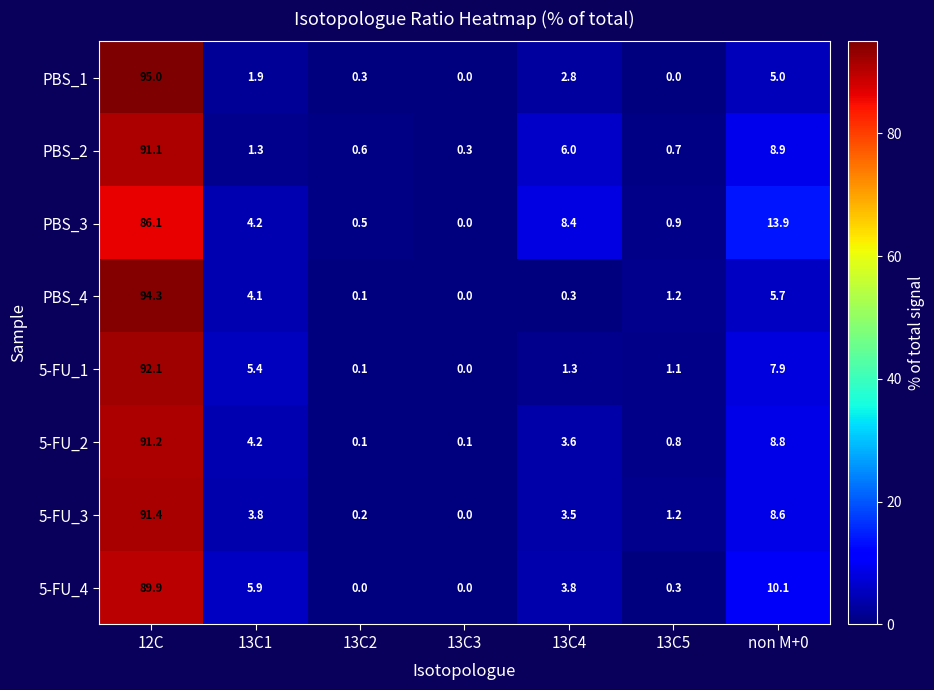

What is the highest value of the 5-FU_1 series?

92.1